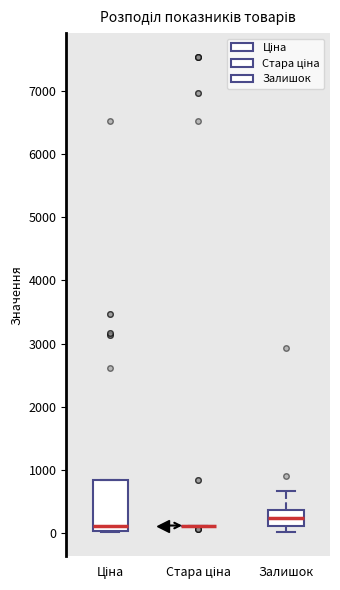

Comparing the boxes themselves (not the whiskers), which one is the tallest?

Ціна